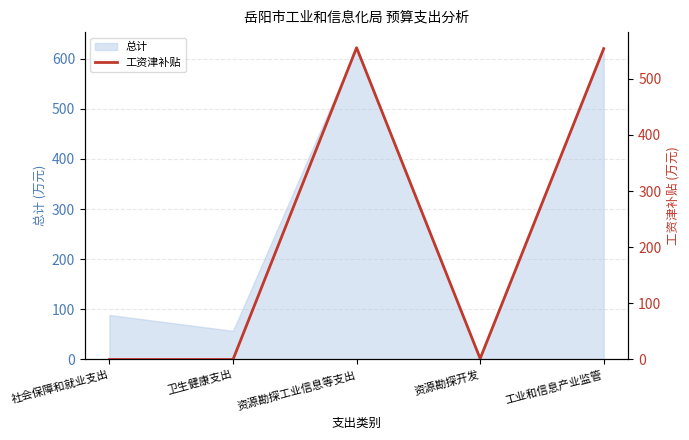

What is the difference between the second highest and minimum values?

553.5